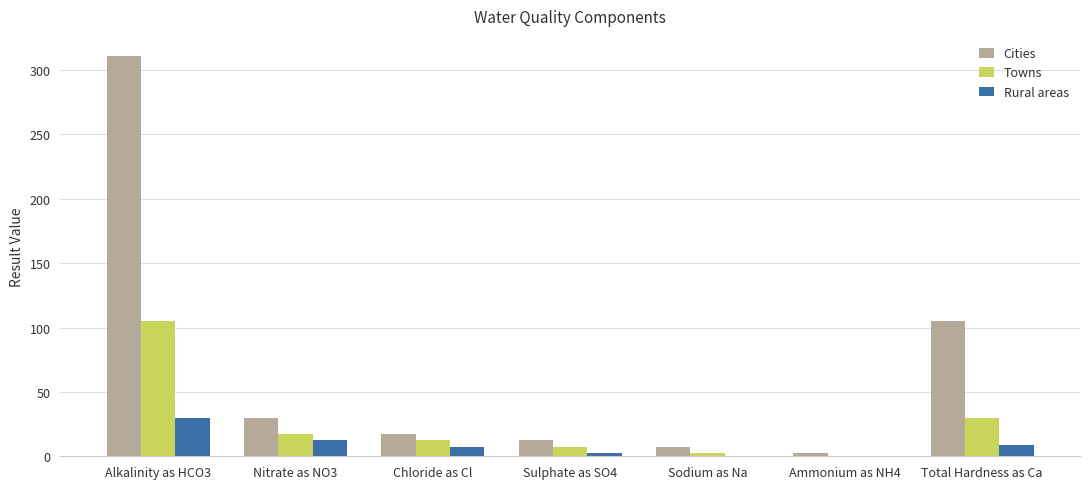

The value of Cities at Total Hardness as Ca is 33.2. True or false?

False